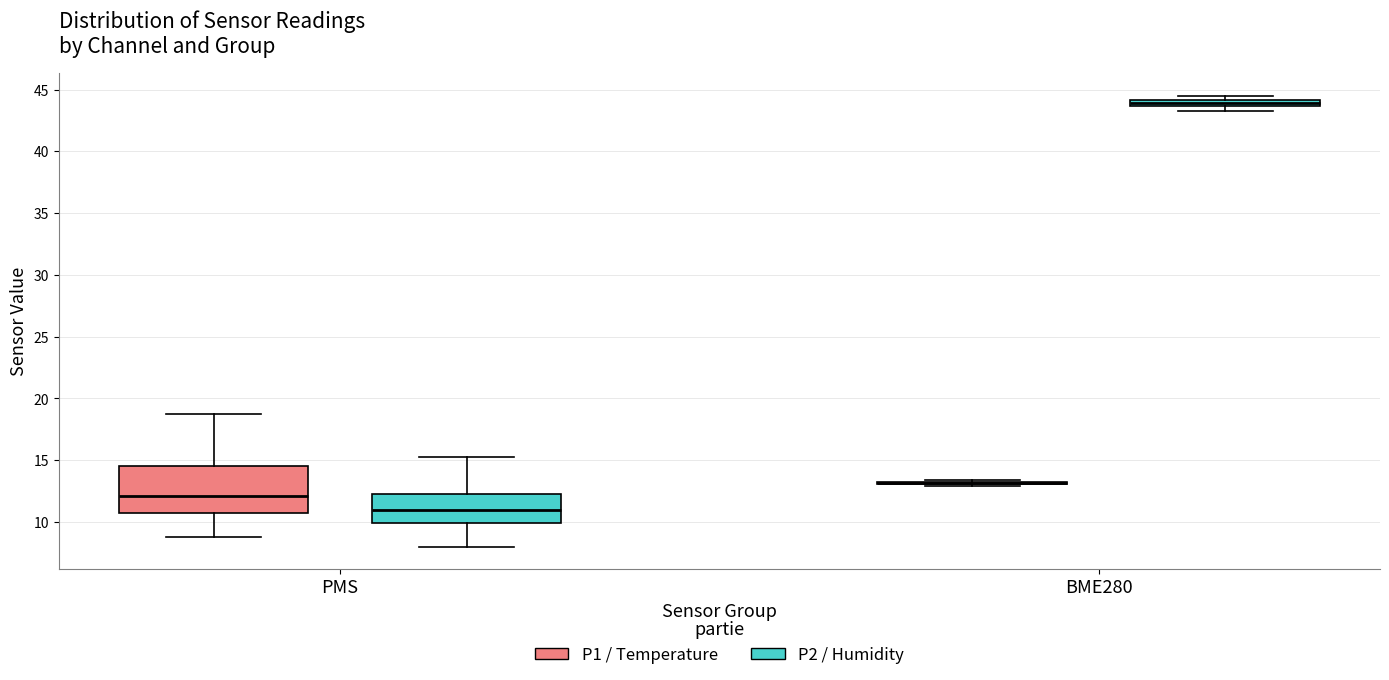

Which box is the tallest, from its lower edge to its upper edge?

PMS (P1 / Temperature)